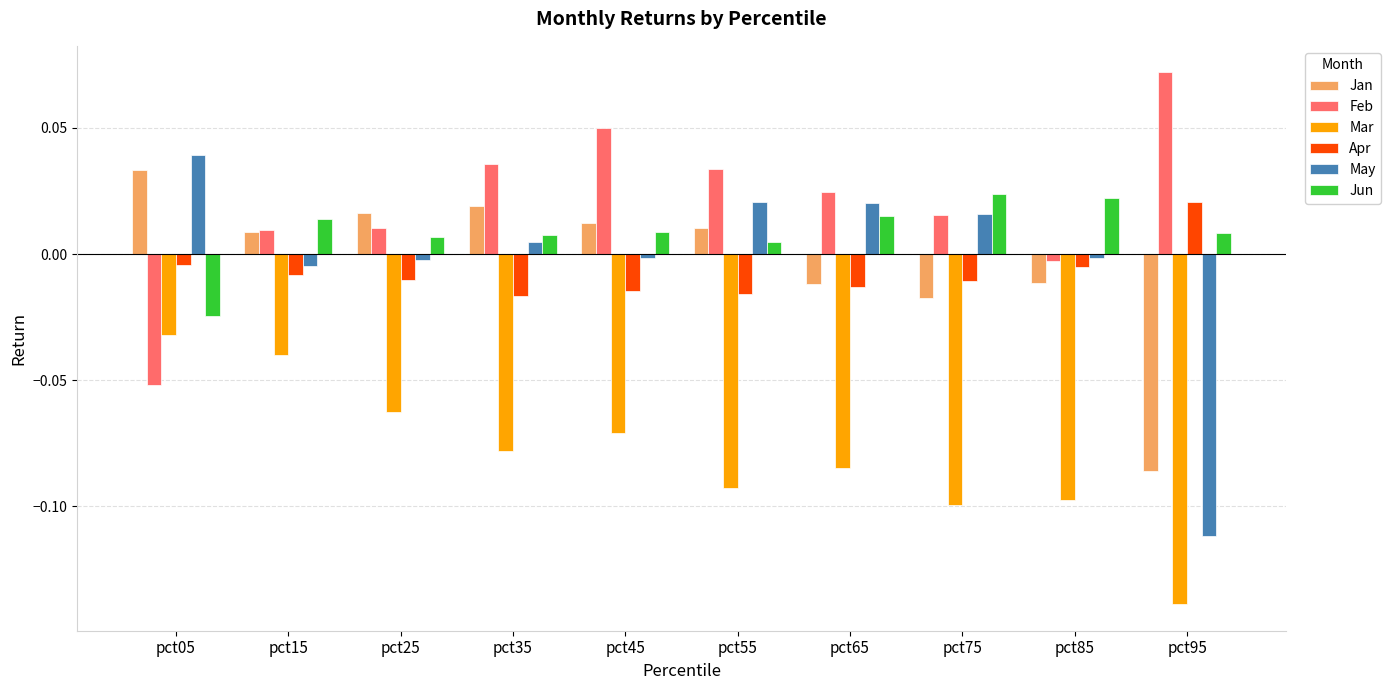

Which label corresponds to the largest value in the chart?

pct95